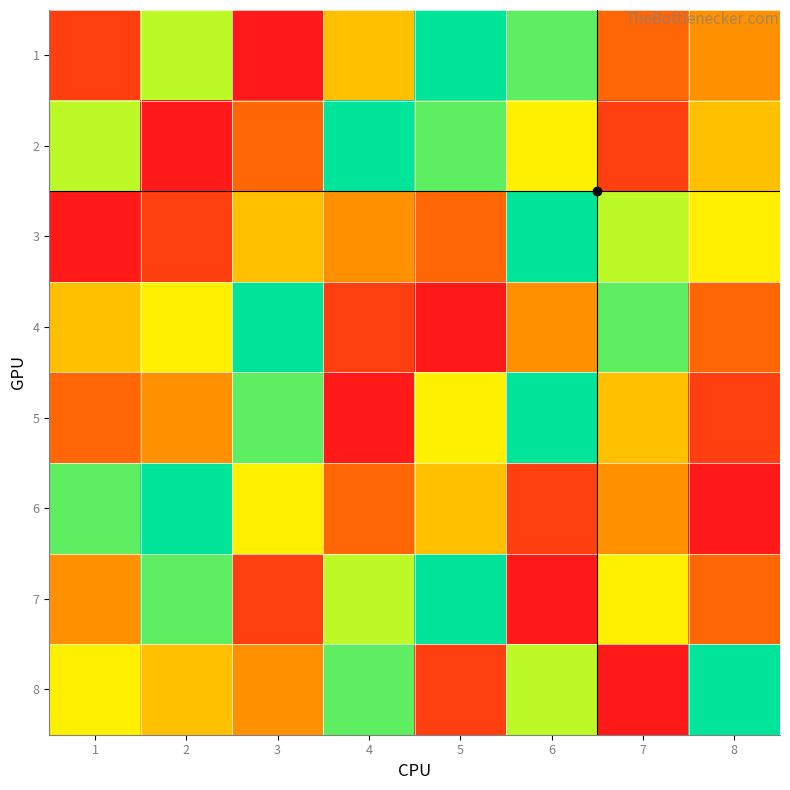

What is the greatest value displayed?

9